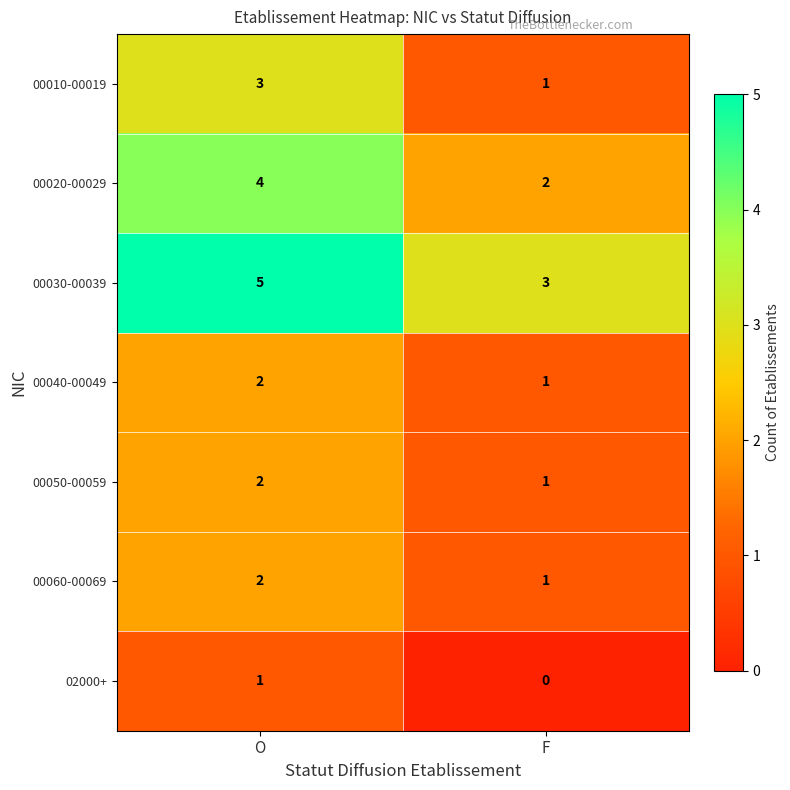

The value of 00020-00029 at O is 2. True or false?

False